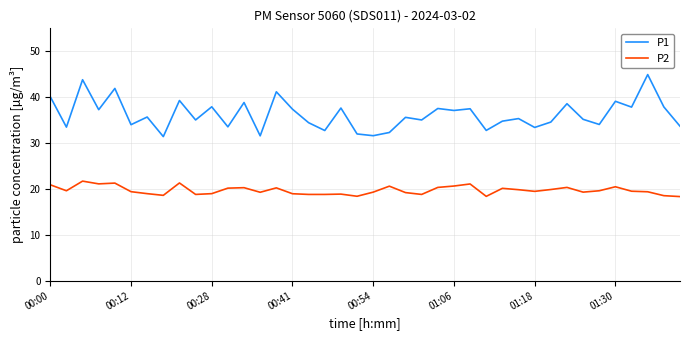

List the series in order of their peak value, highest first.

P1, P2